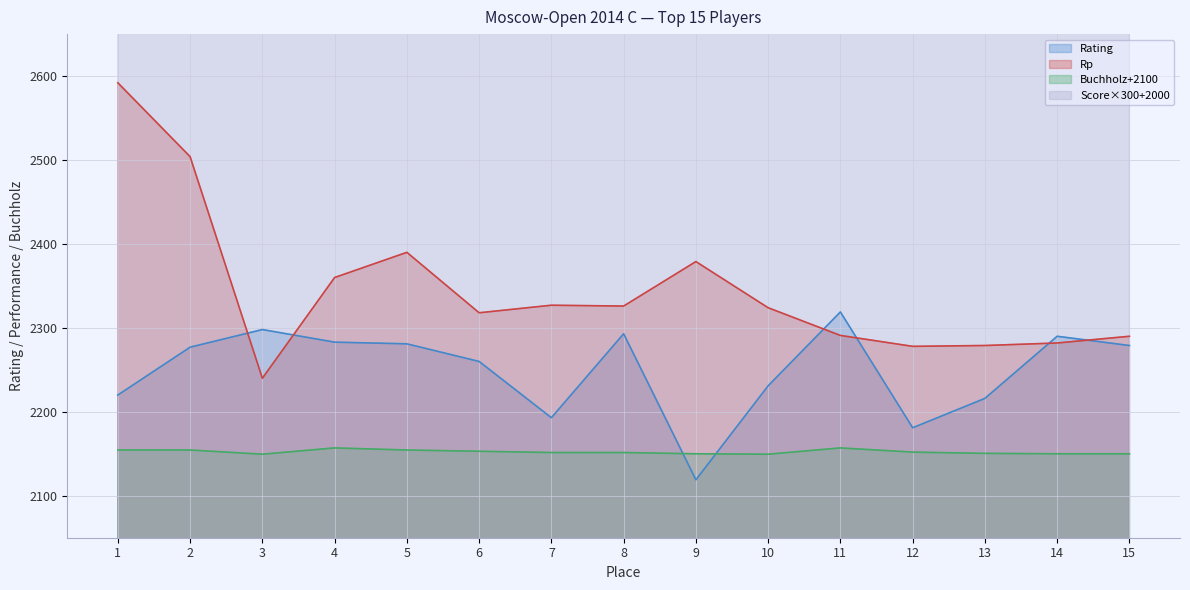

The value of Buchholz at 6 is 744.6. True or false?

False